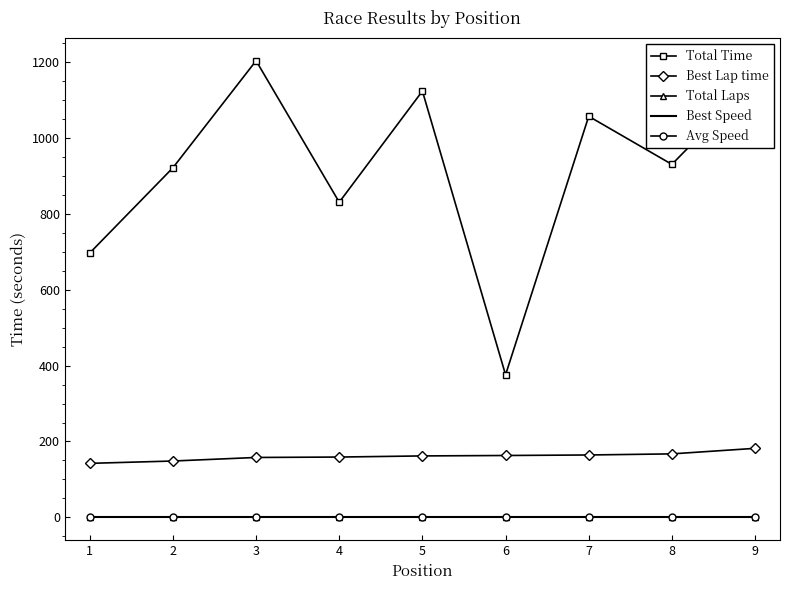

What is the sum of all Total Time values?

8294.2